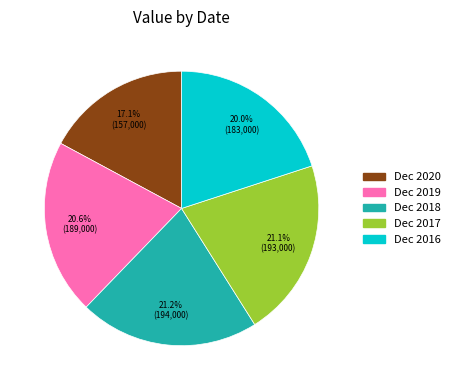

Does Dec 2017 represent more than half of the total?

No